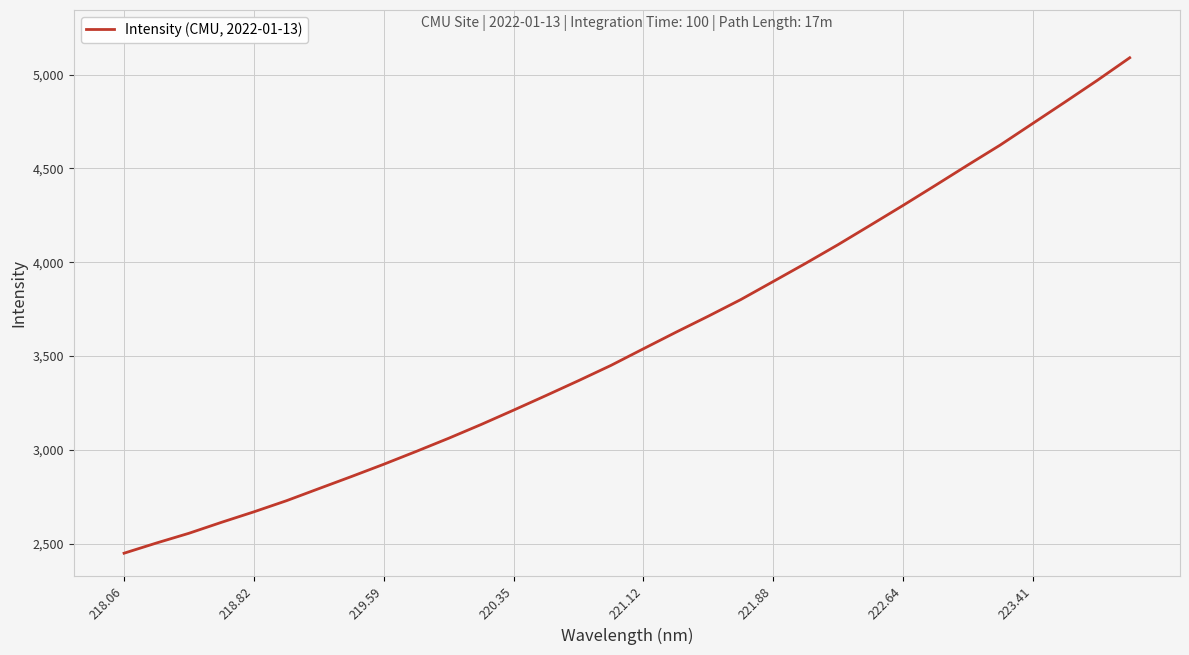

What is the difference between the maximum and minimum values?

2641.0